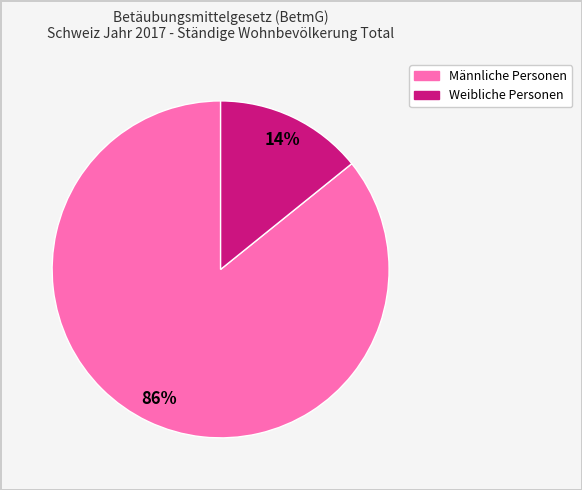

What is the largest slice in the pie chart?

Männliche Personen